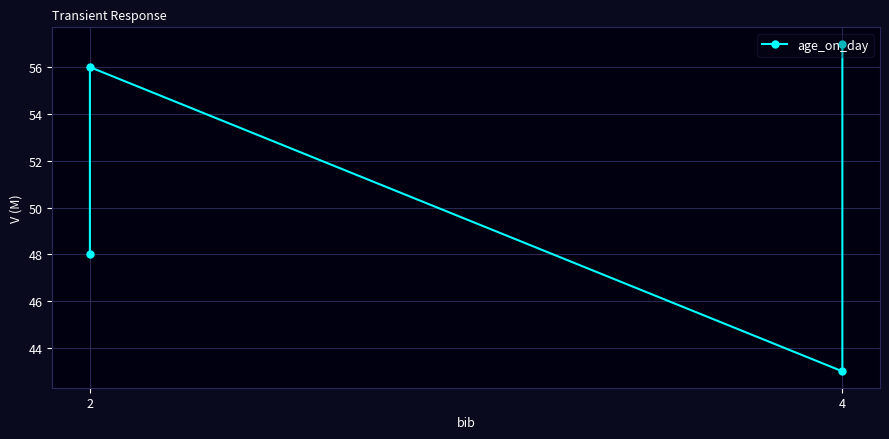

Between 2 and 4, which is larger?

4